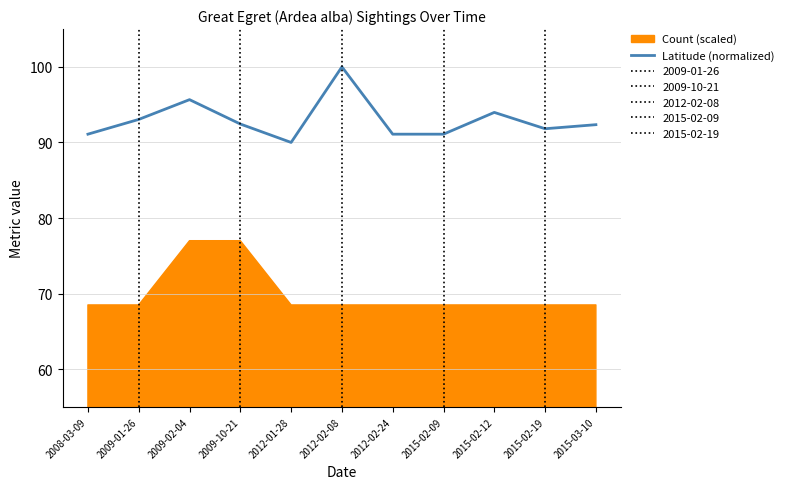

Does the chart have visible grid lines?

Yes